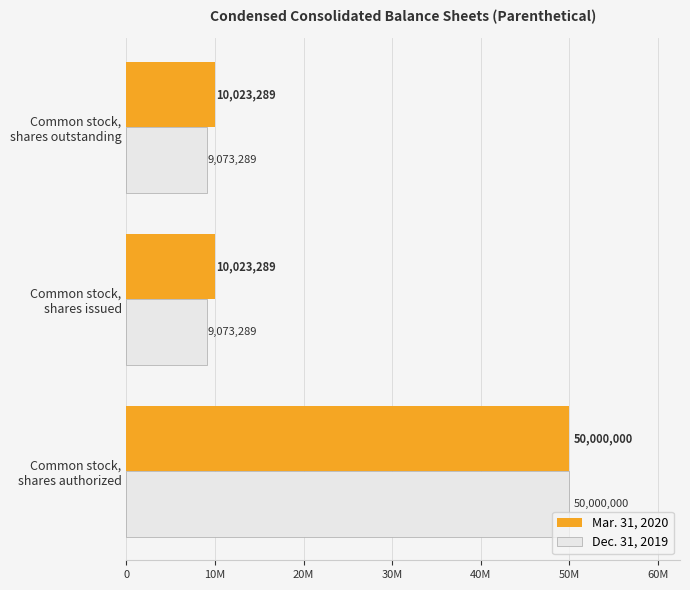

What are all the series names shown in the legend?

Mar. 31, 2020, Dec. 31, 2019